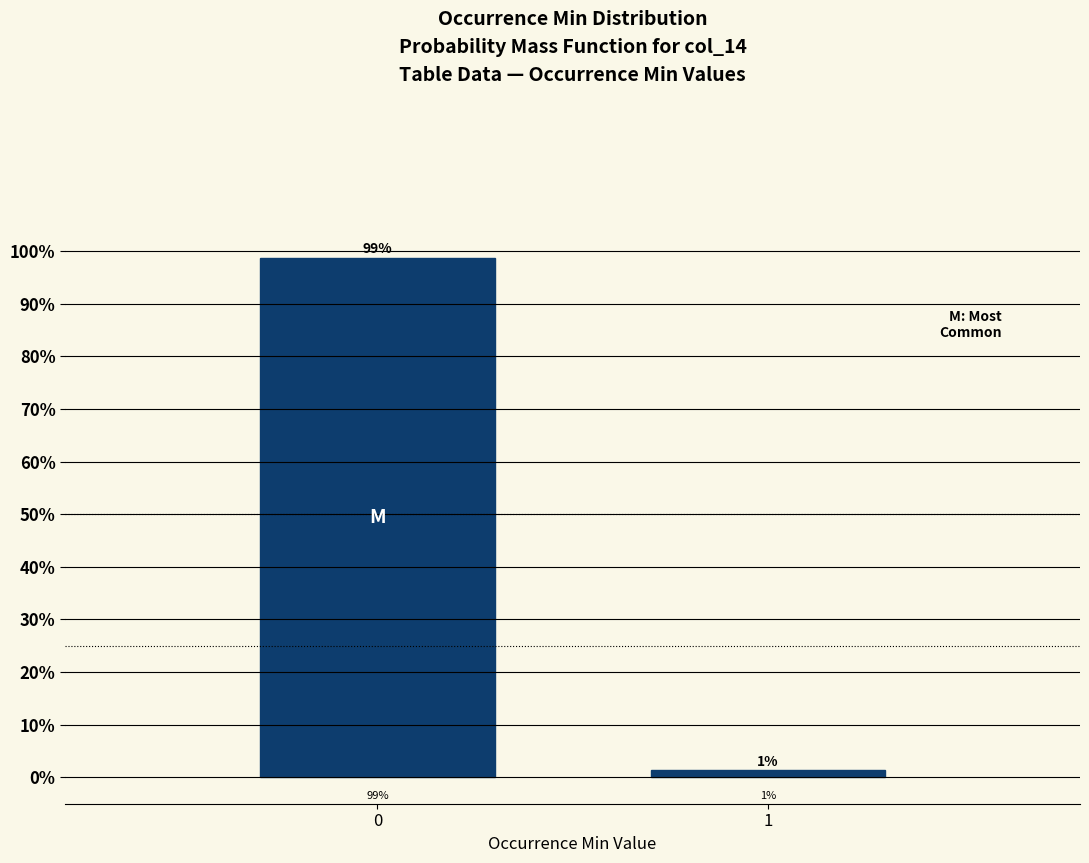

What value does the data have at 0?

98.7